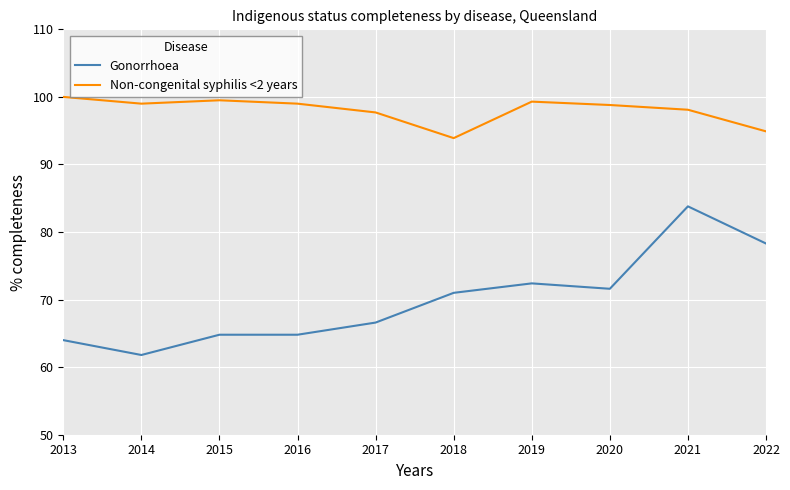

How many categories are shown in the chart?

10